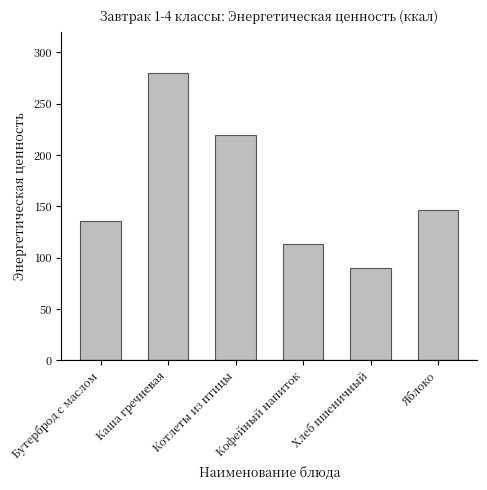

Between Хлеб пшеничный and Котлеты из птицы, which is larger?

Котлеты из птицы